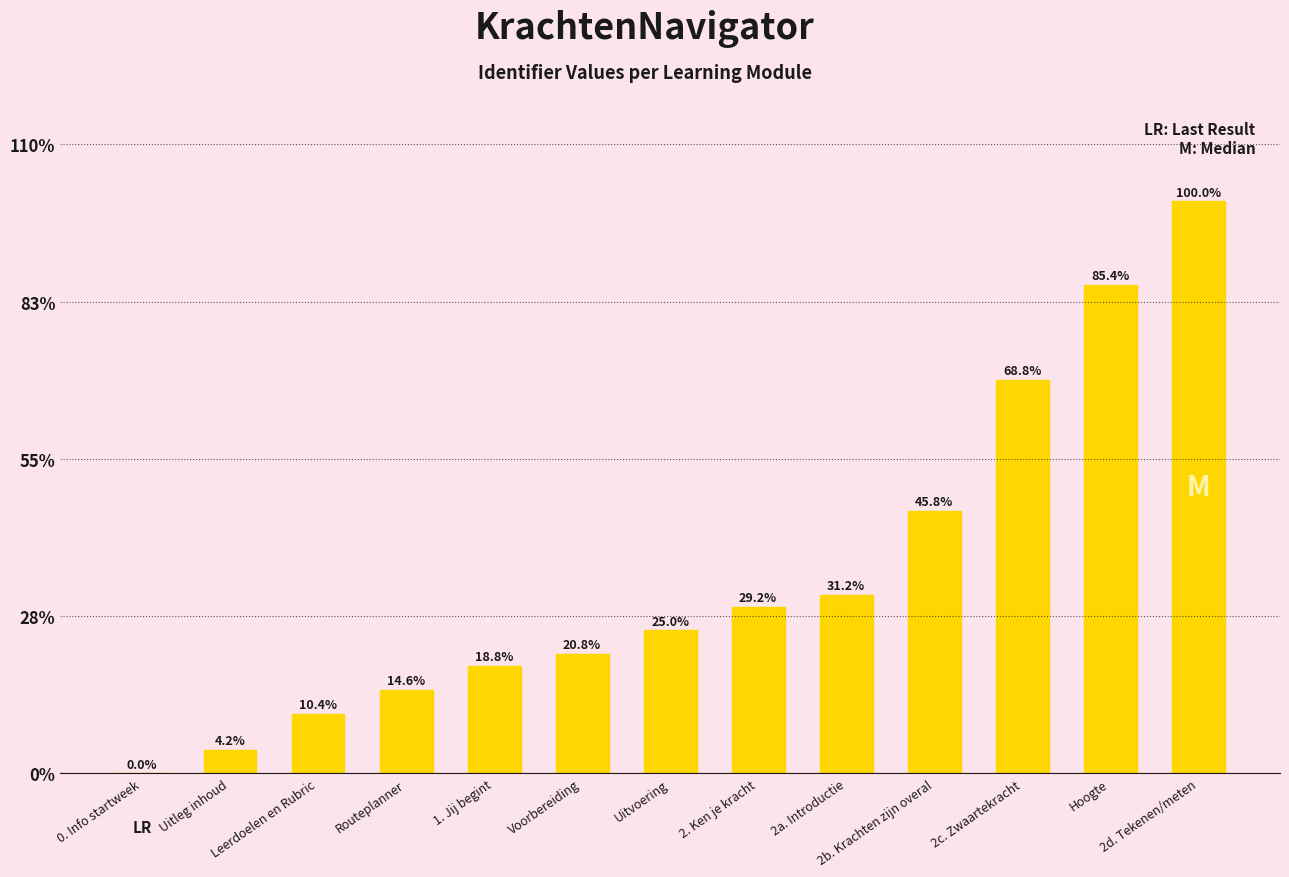

What is the sum of all values?

454.2